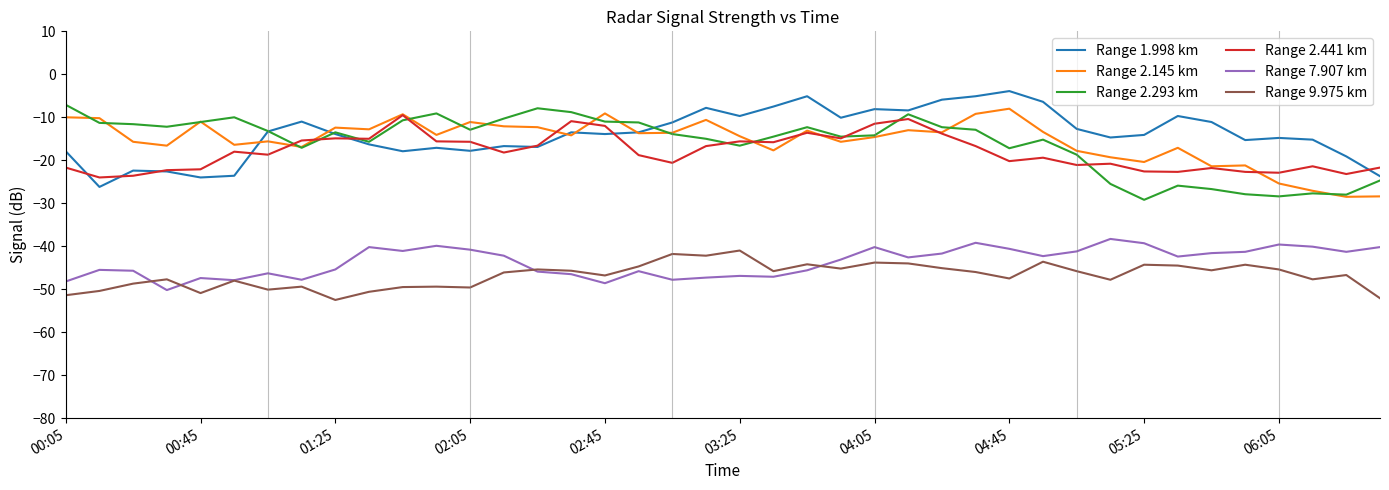

What is the sum of all Range 2.441 km values?

-723.1